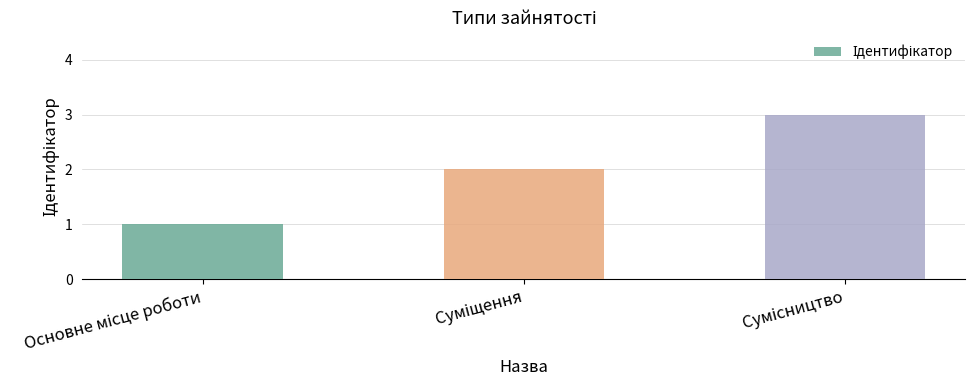

What is the minimum value shown in the chart?

1